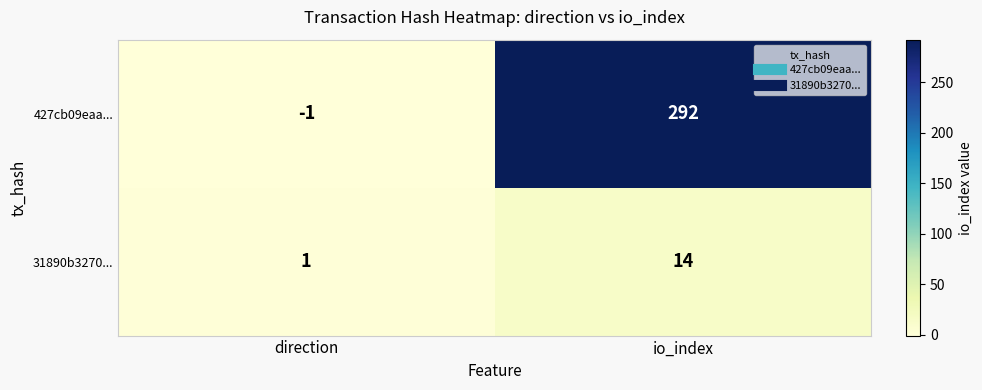

What is the sum of all 427cb09eaa... values?

291